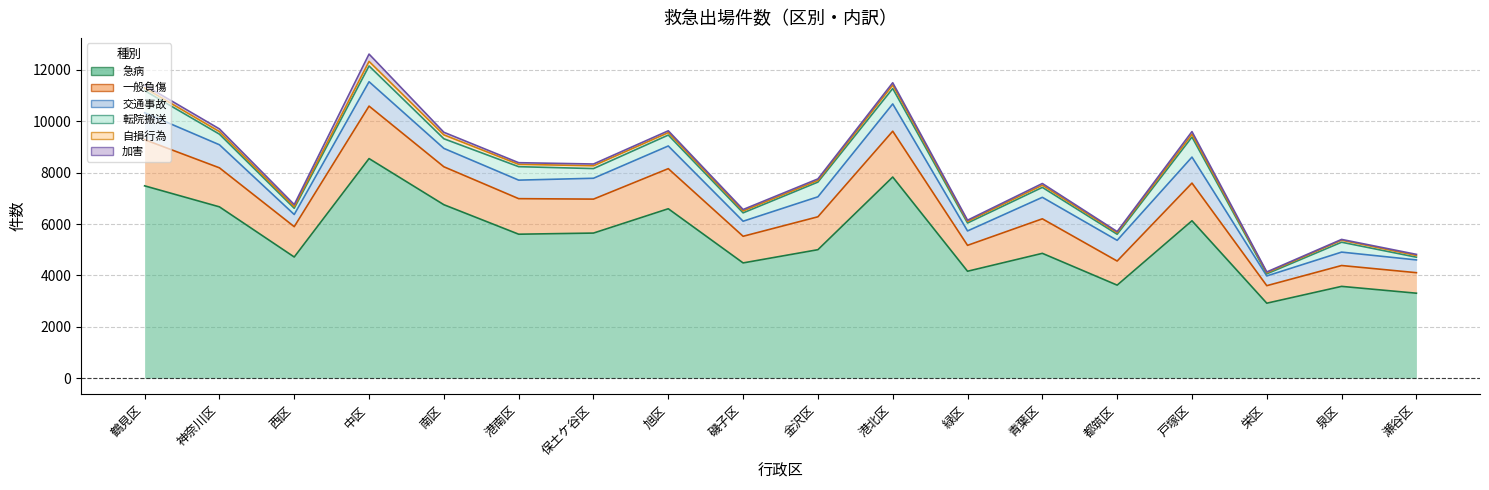

At which label does 加害 first exceed 68?

鶴見区